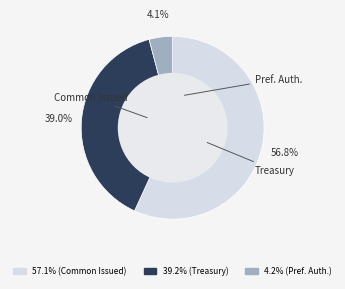

To the nearest percent, what is the difference between the largest and smallest slice percentages?

53%